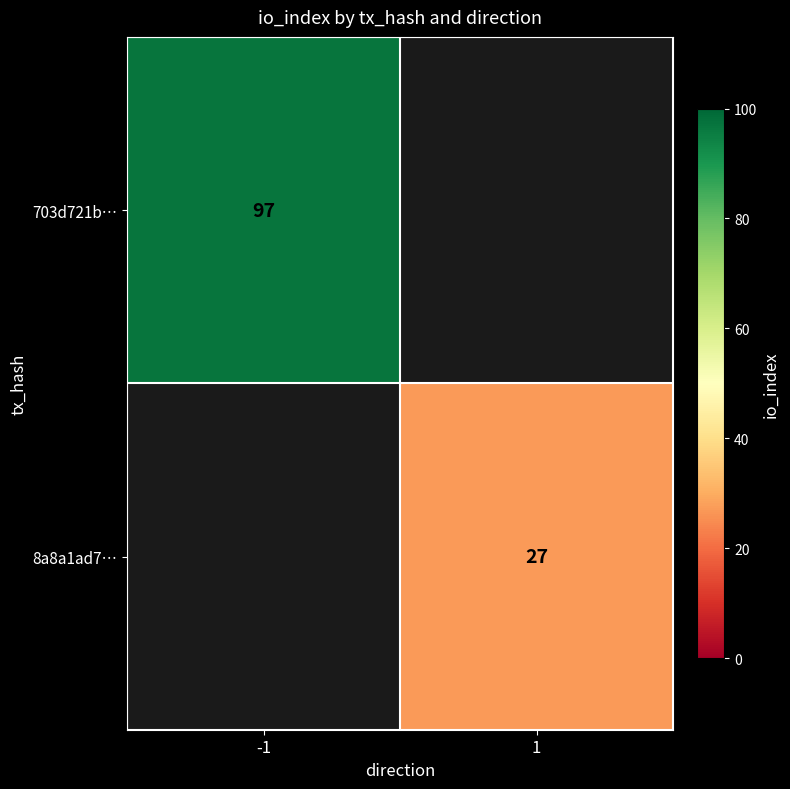

The 703d721b… series shows 97 at -1. True or false?

True